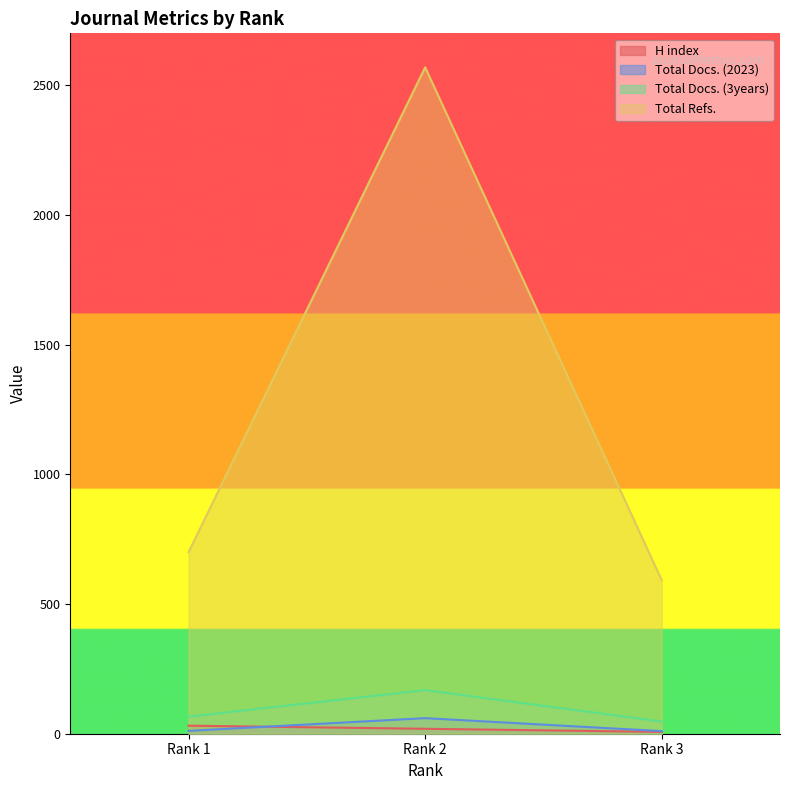

Rank the categories by Total Refs. value from highest to lowest.

Rank 2, Rank 1, Rank 3